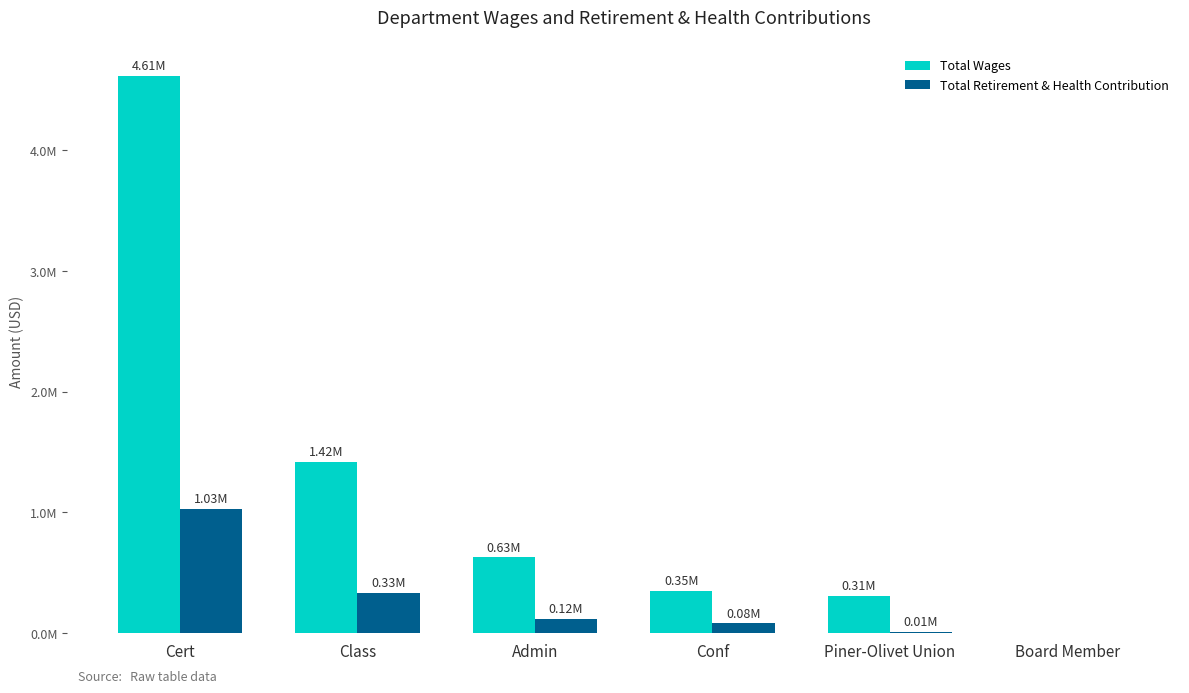

Which series has the widest spread of values?

Total Wages